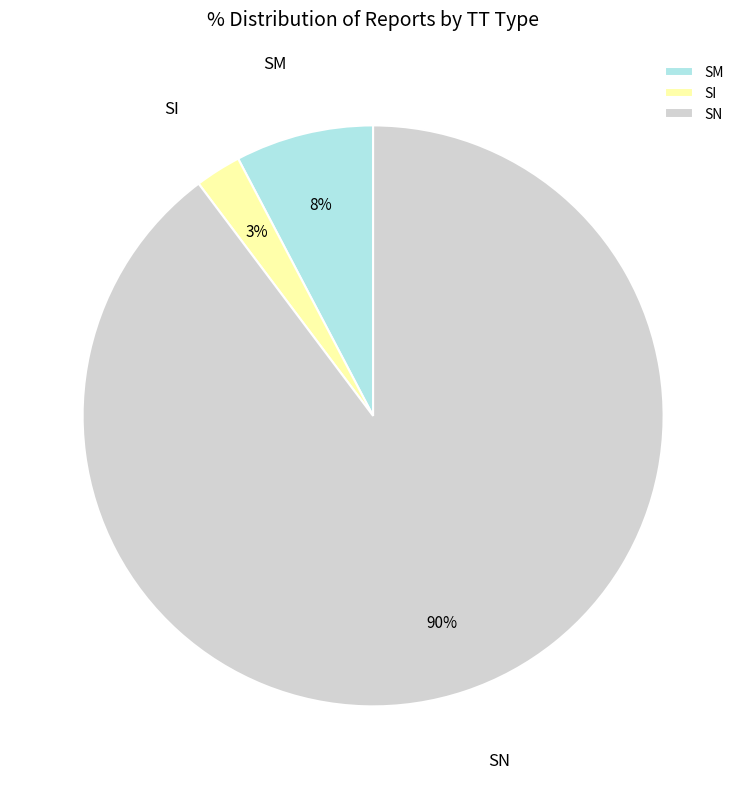

How many segments does this pie chart have?

3